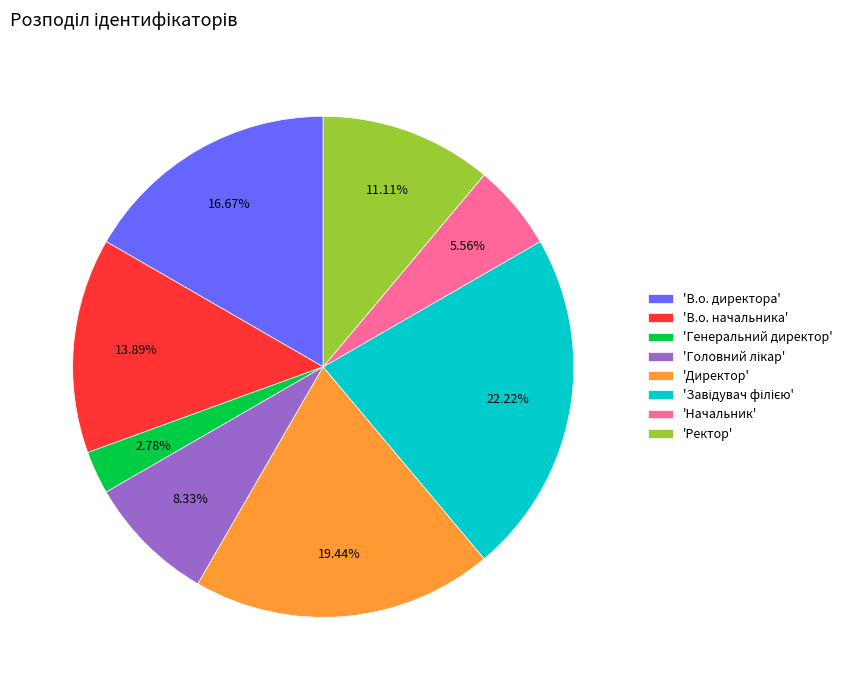

Combined, do 'Директор' and 'Ректор' account for over 50%?

No